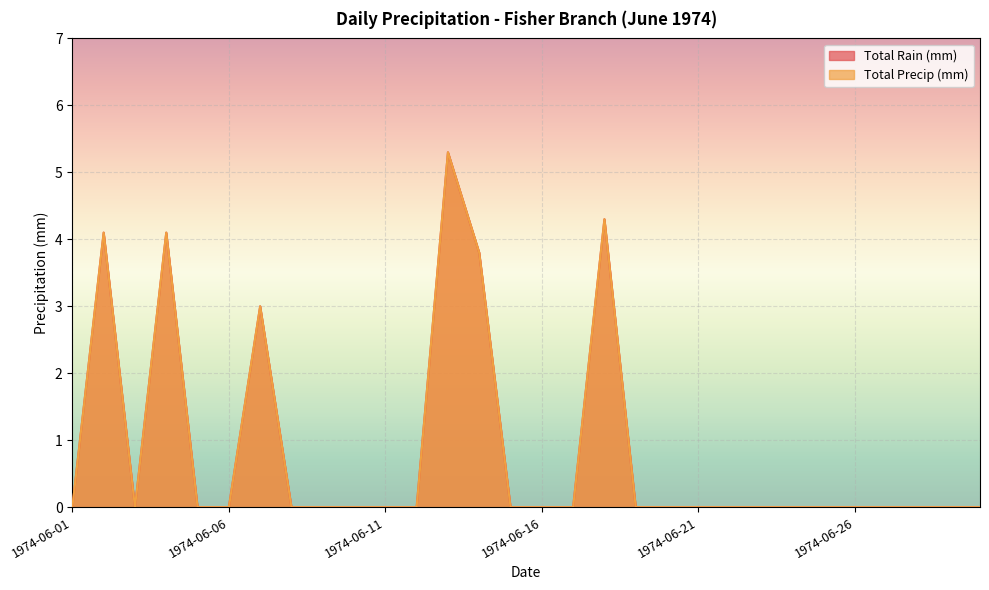

What is the sum of the Total Rain (mm) values at 1974-06-13 and 1974-06-14?

9.1